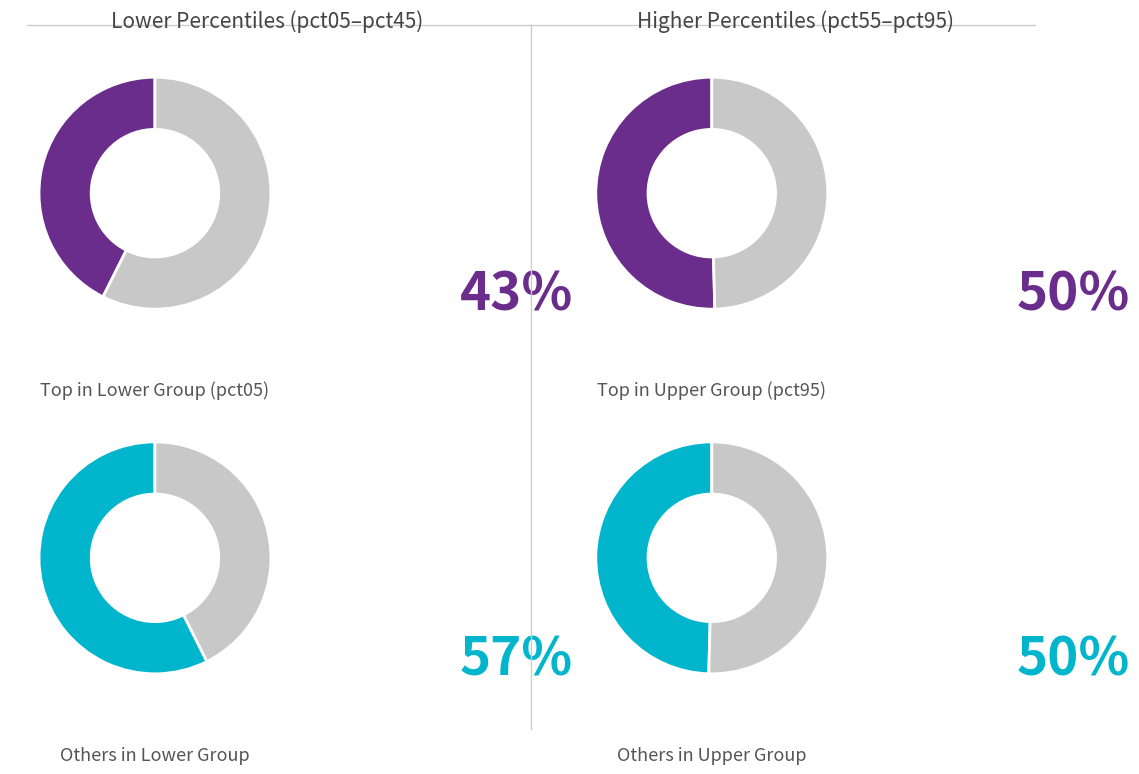

Which has a higher value, pct95 or pct55?

pct95